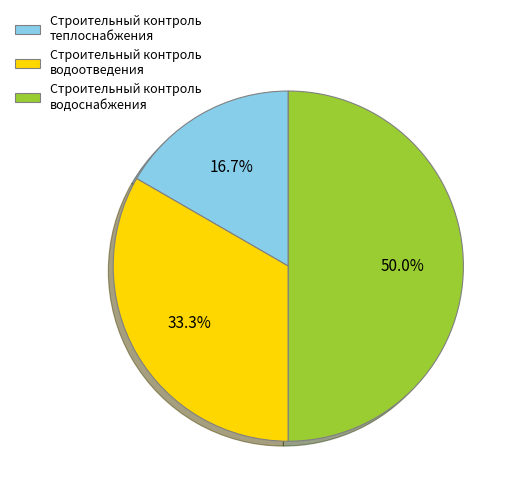

True or false: Строительный контроль теплоснабжения accounts for 11% of the total.

False